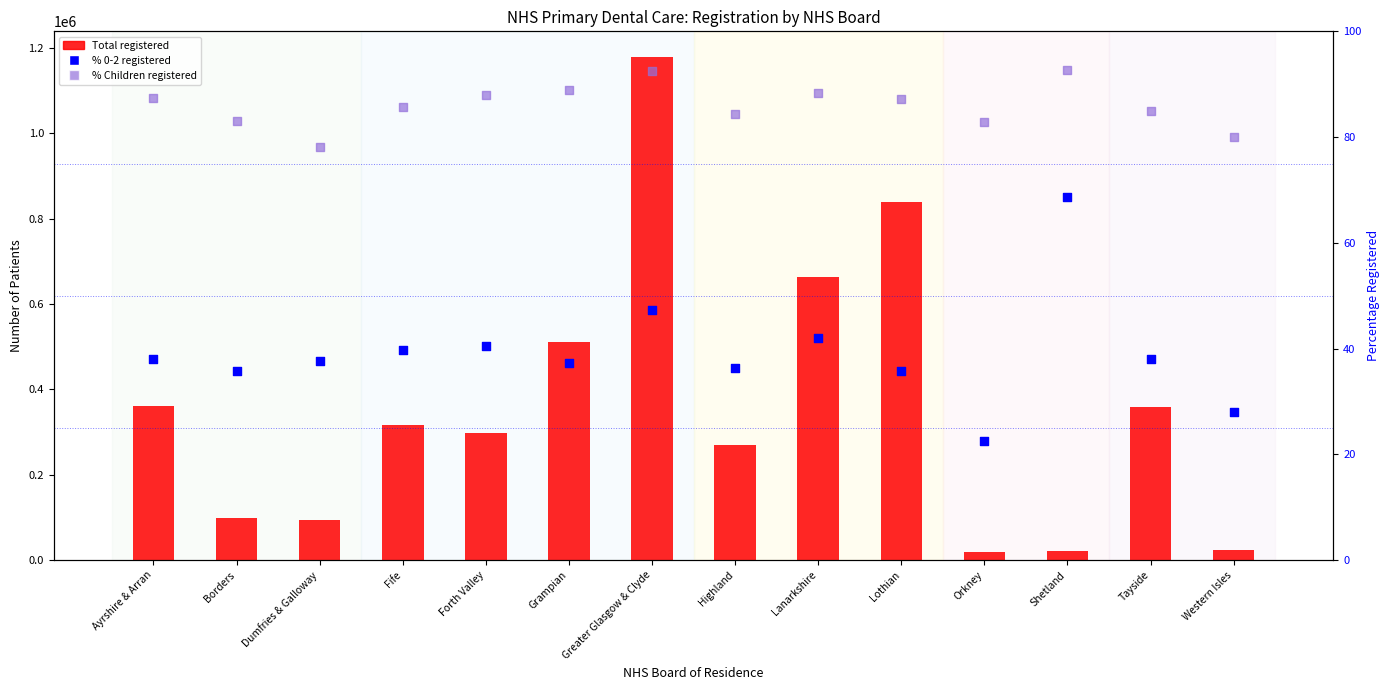

Which series contains the lowest Y value?

% 0-2 registered